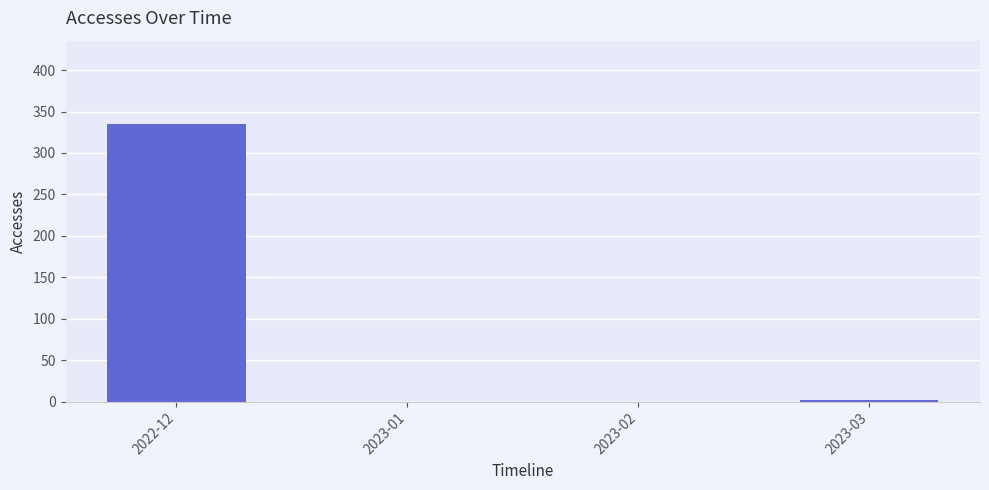

What is the change in value from 2022-12 to 2023-02?

-335